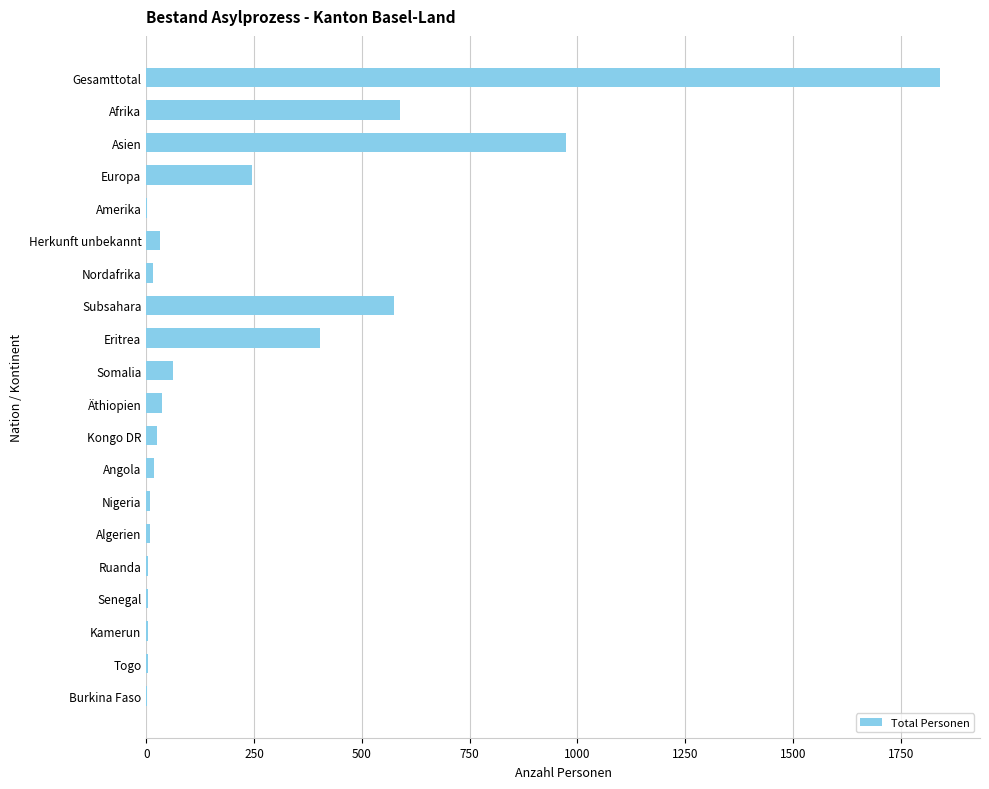

How many distinct data groups are displayed?

1